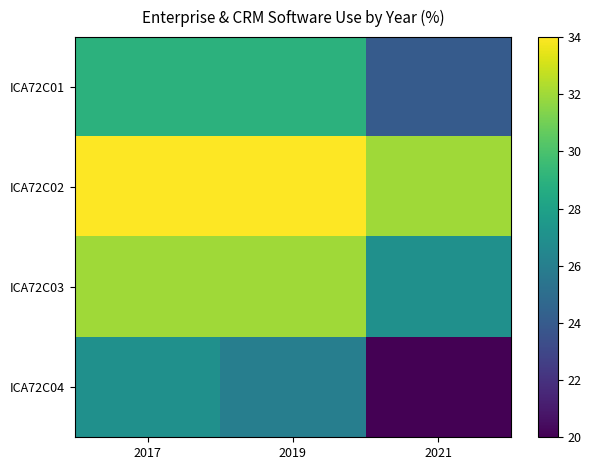

Reading left to right, extract all data points from this chart.

ICA72C01: 2017=29	2019=29	2021=24
ICA72C02: 2017=34	2019=34	2021=32
ICA72C03: 2017=32	2019=32	2021=27
ICA72C04: 2017=27	2019=26	2021=20